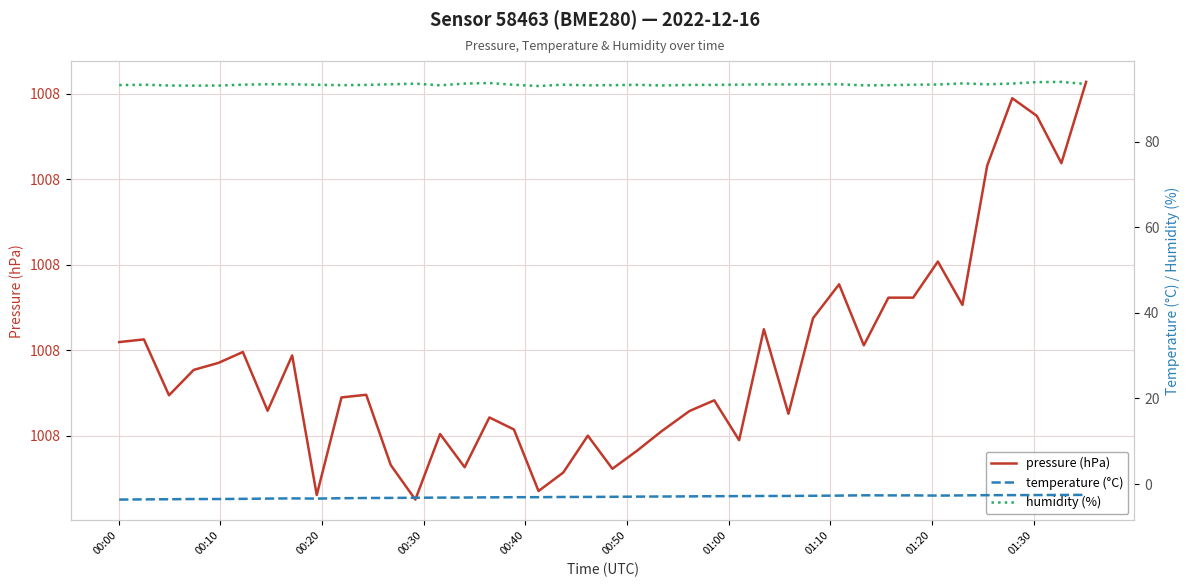

What is the difference between the maximum and minimum values in the temperature (°C) series?

1.1